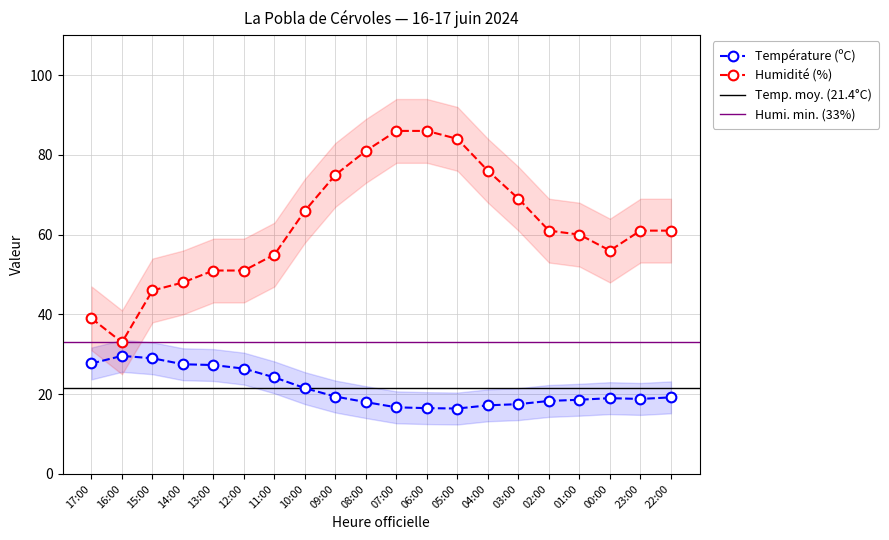

List the labels in order of Humidité (%) value, largest first.

07:00, 06:00, 05:00, 08:00, 04:00, 09:00, 03:00, 10:00, 02:00, 23:00, 22:00, 01:00, 00:00, 11:00, 13:00, 12:00, 14:00, 15:00, 17:00, 16:00